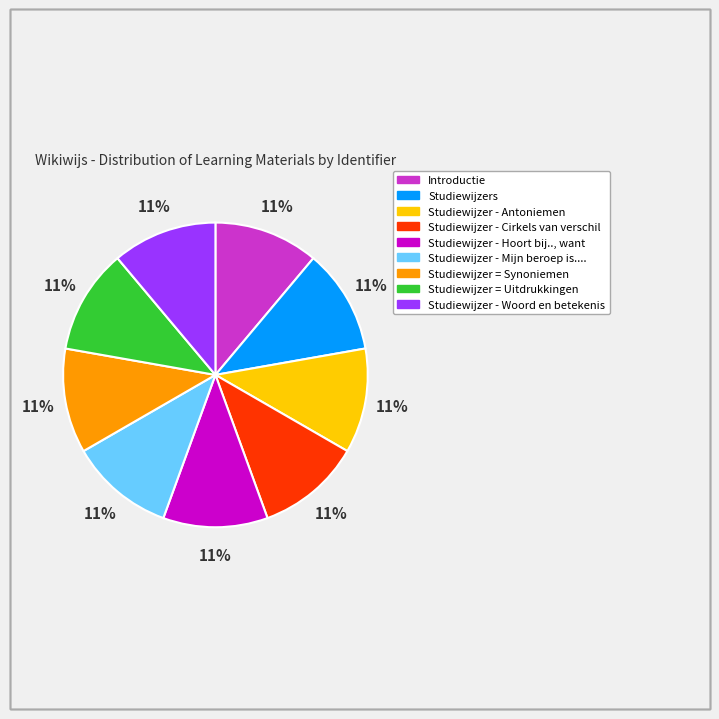

Is there any slice that represents more than half of the pie?

No